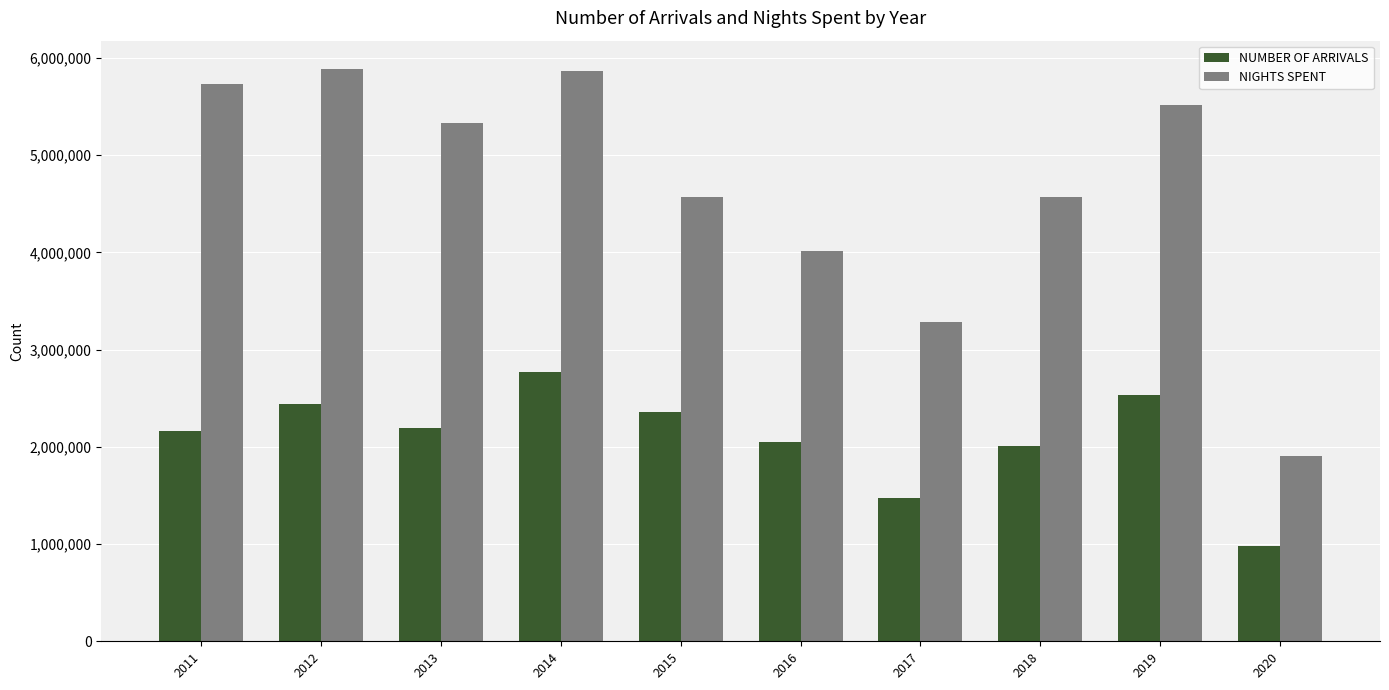

What is the value of the NUMBER OF ARRIVALS bar at the 1st from the left?

2158814